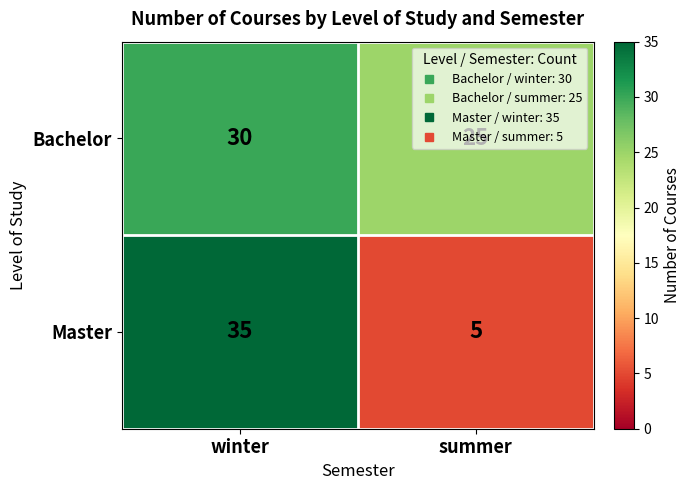

What is the sum of the Bachelor values at winter and summer?

55